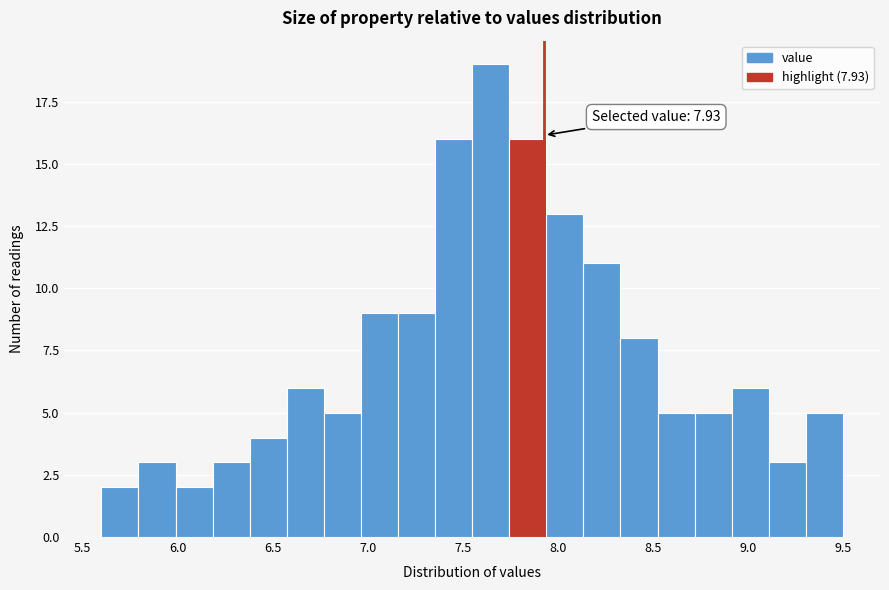

Read against the x-axis, roughly where is the centre of the tallest bar?

7.65